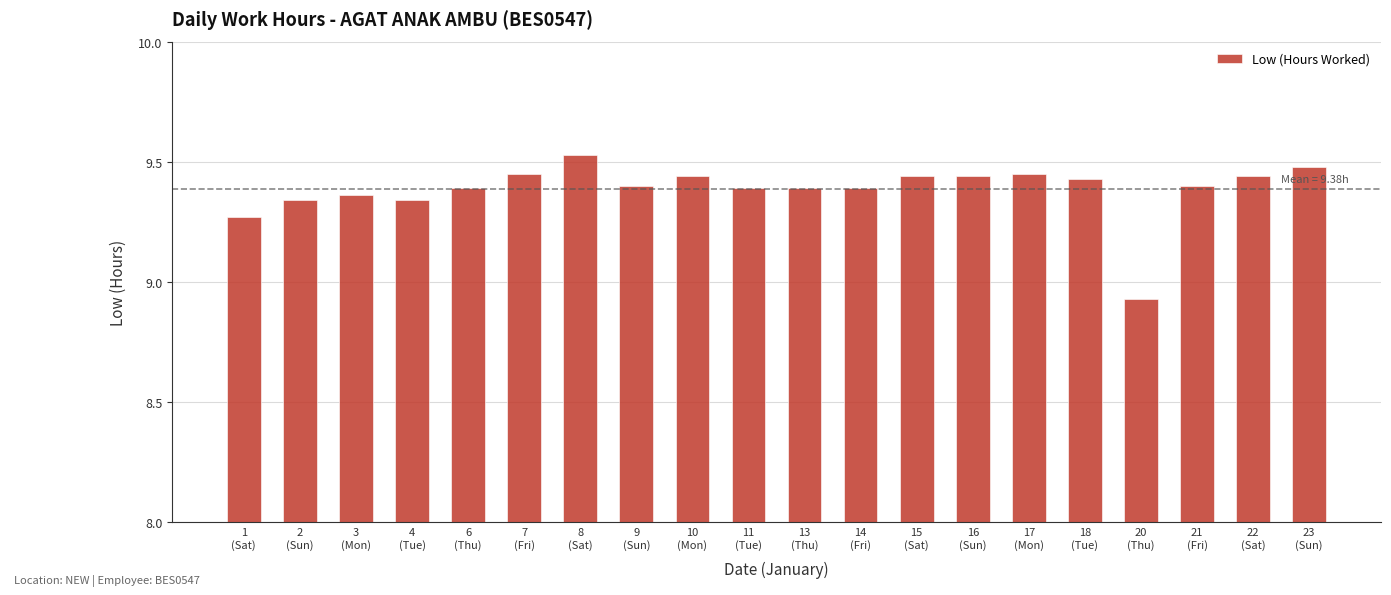

Count the values in the range 9 to 10.

19